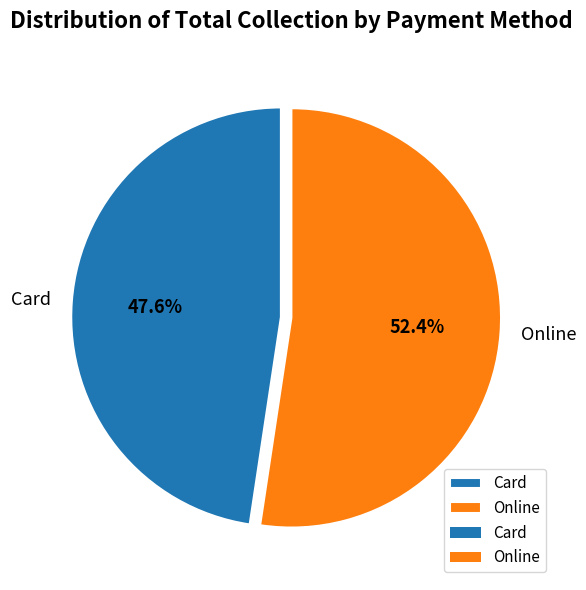

Does Card account for over 50% of the chart?

No